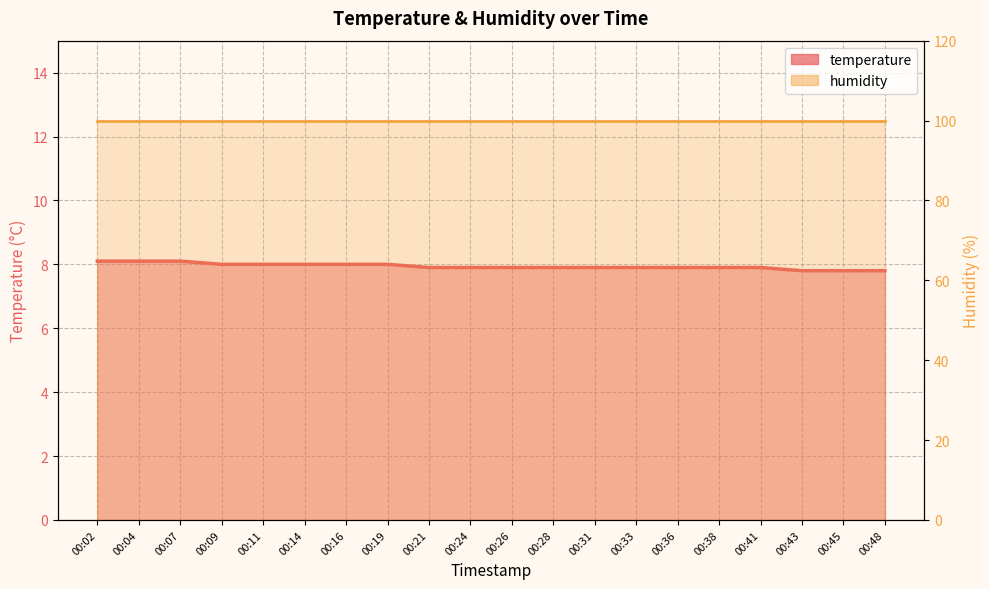

Reading left to right, what are all the values shown in this chart?

temperature: 8.1	8.1	8.1	8.0	8.0	8.0	8.0	8.0	7.9	7.9	7.9	7.9	7.9	7.9	7.9	7.9	7.9	7.8	7.8	7.8
humidity: 99.9	99.9	99.9	99.9	99.9	99.9	99.9	99.9	99.9	99.9	99.9	99.9	99.9	99.9	99.9	99.9	99.9	99.9	99.9	99.9